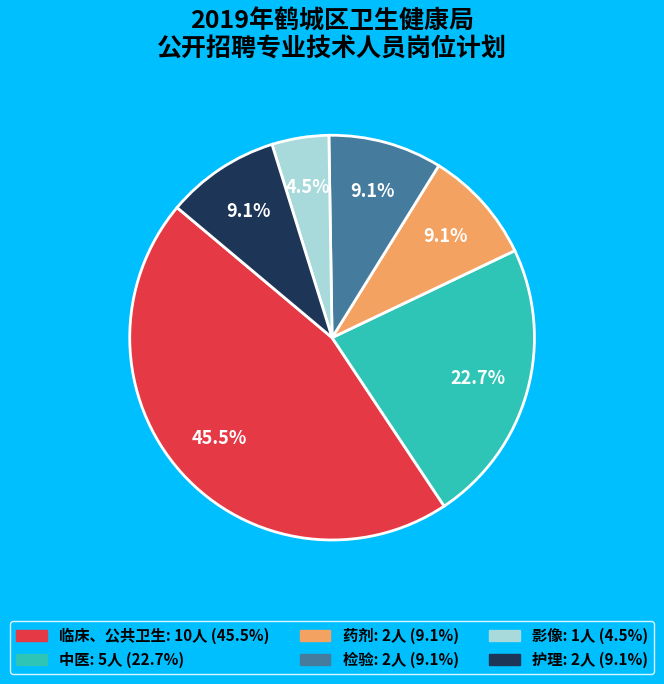

To the nearest percent, what portion does 中医 represent?

23%